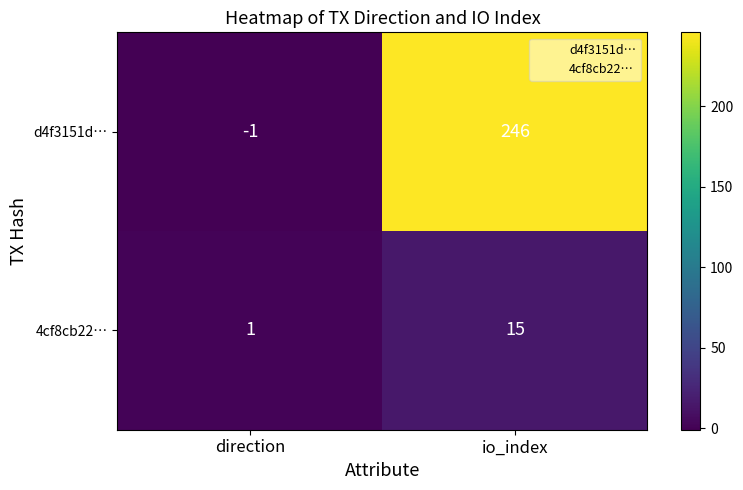

How many series are shown in this chart?

2